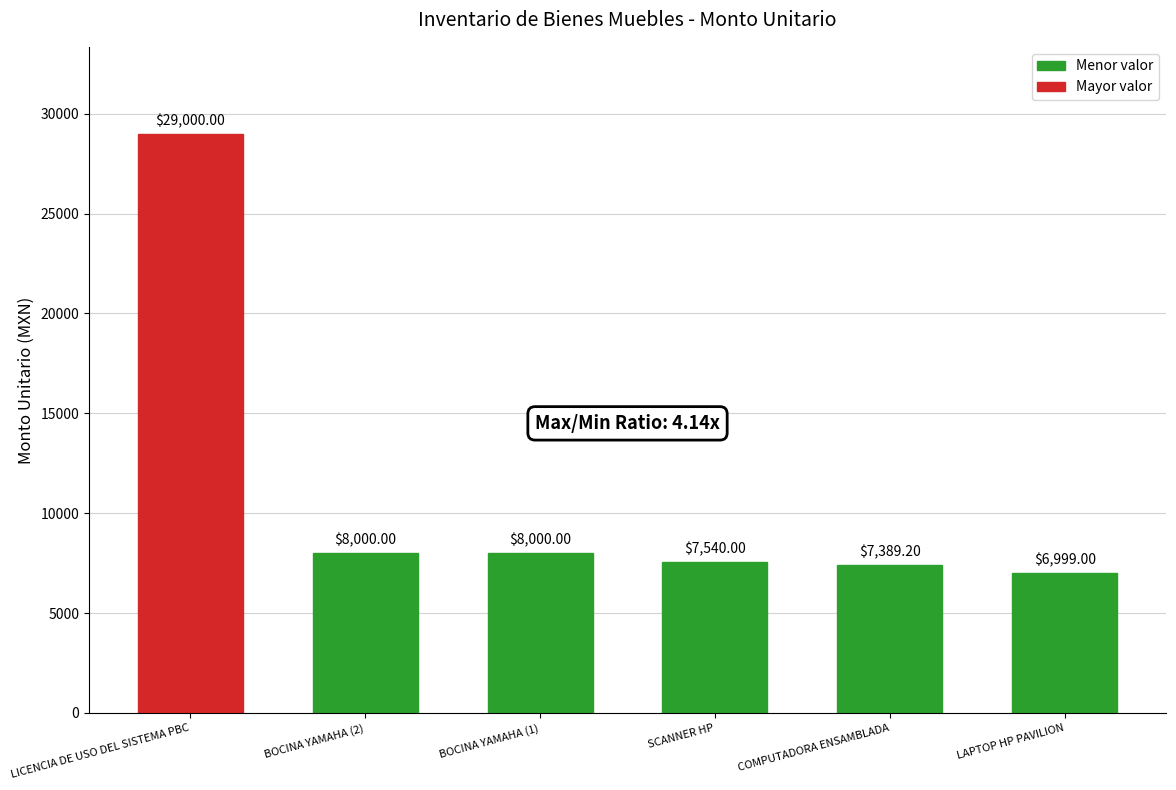

What is the maximum value shown in the chart?

29000.0